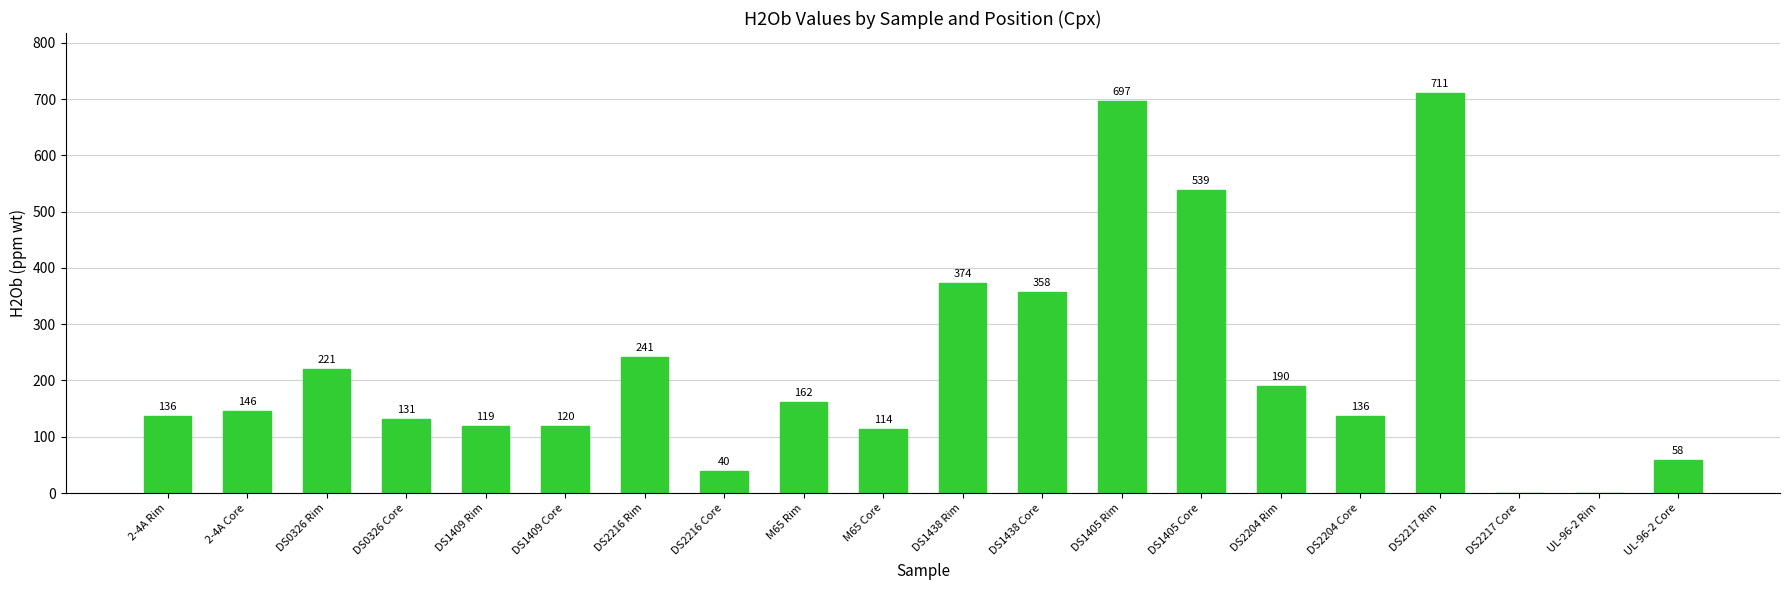

What is the greatest value displayed?

711